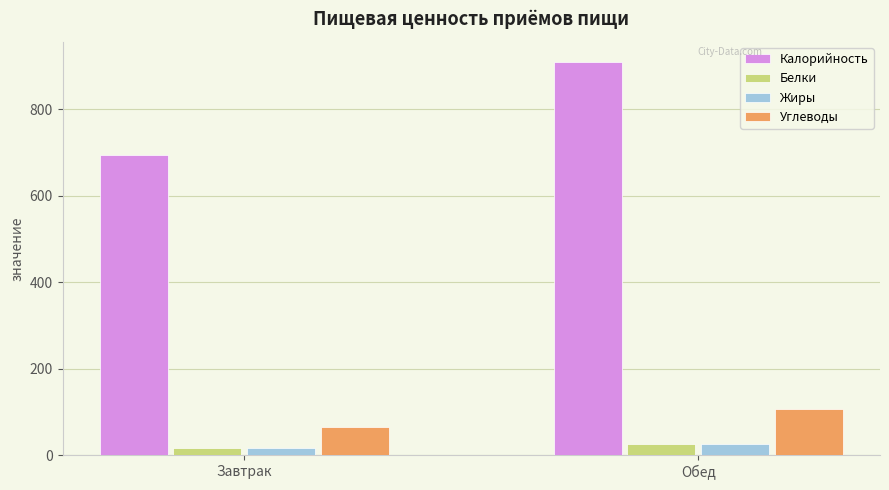

Is it true that Калорийность equals 1485 at Обед?

False